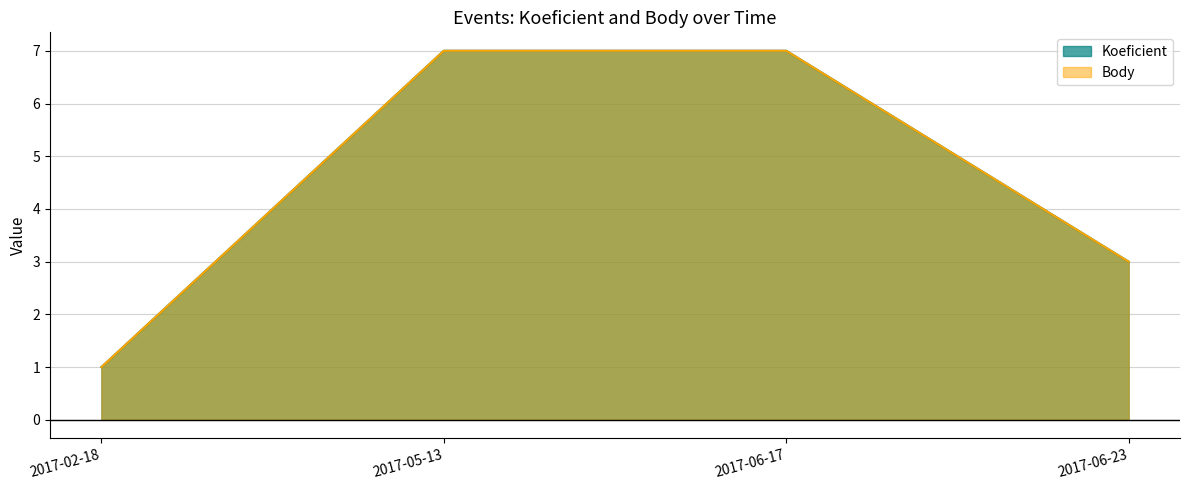

True or false: Koeficient and Body intersect in this chart.

False